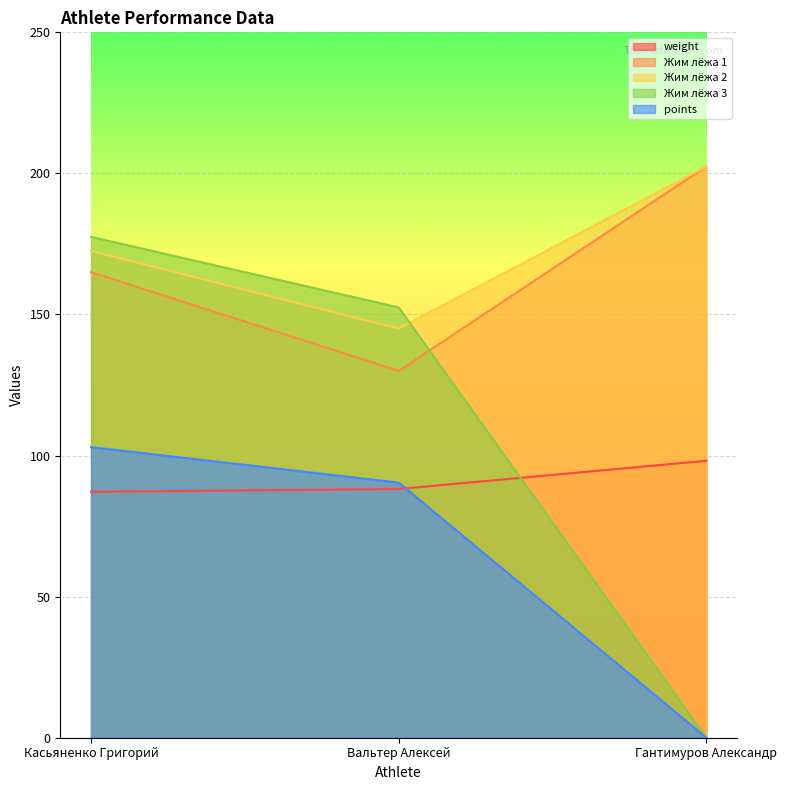

Is the value of Жим лёжа 1 at Вальтер Алексей greater than the value of Жим лёжа 2 at Касьяненко Григорий?

No